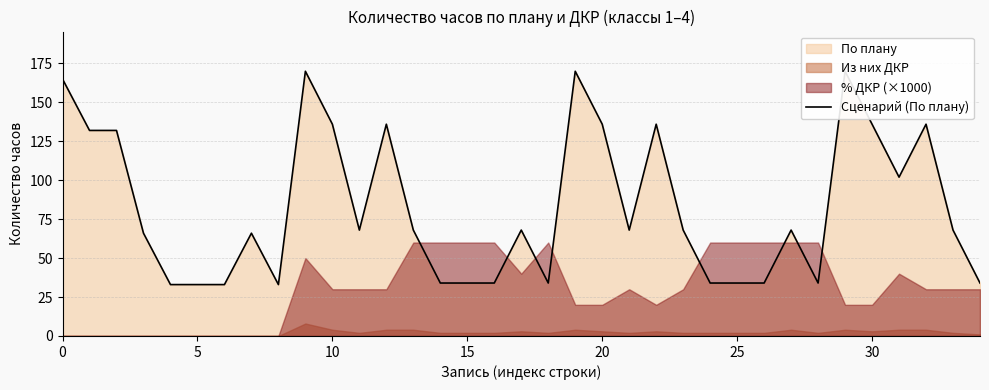

What is the difference between the values at 12 and 25?

102